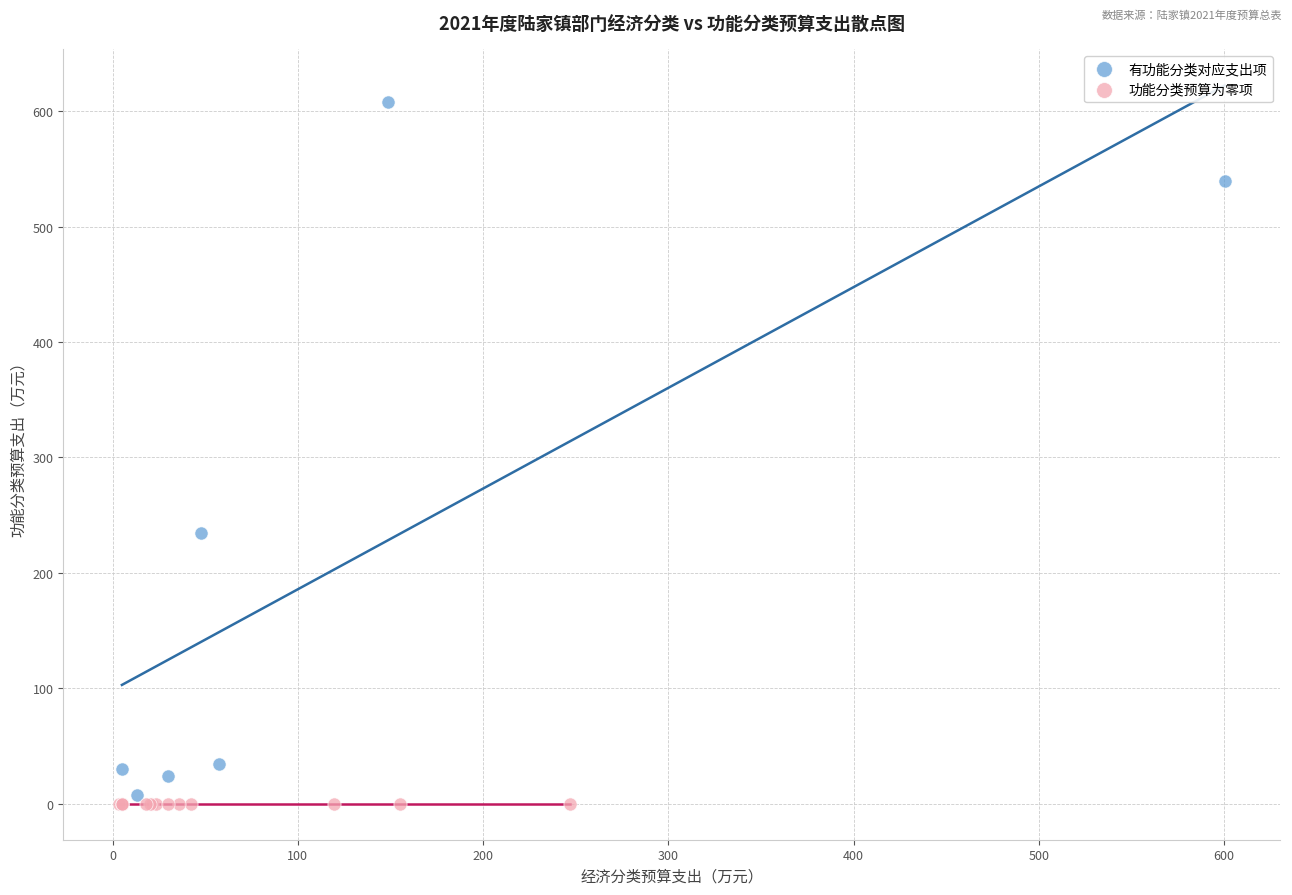

Which series reaches the minimum Y coordinate?

功能分类预算为零项